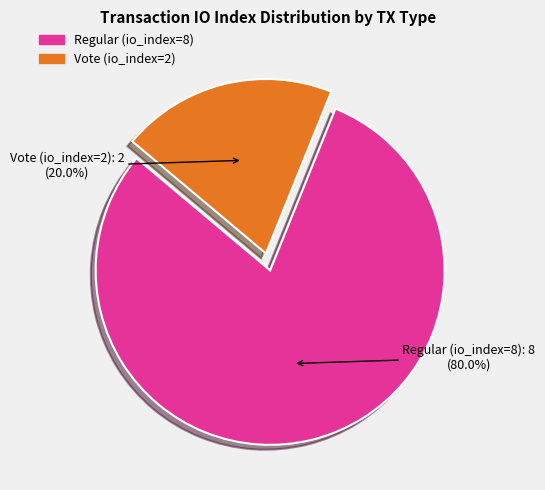

Which slice is the smallest?

Vote (io_index=2)